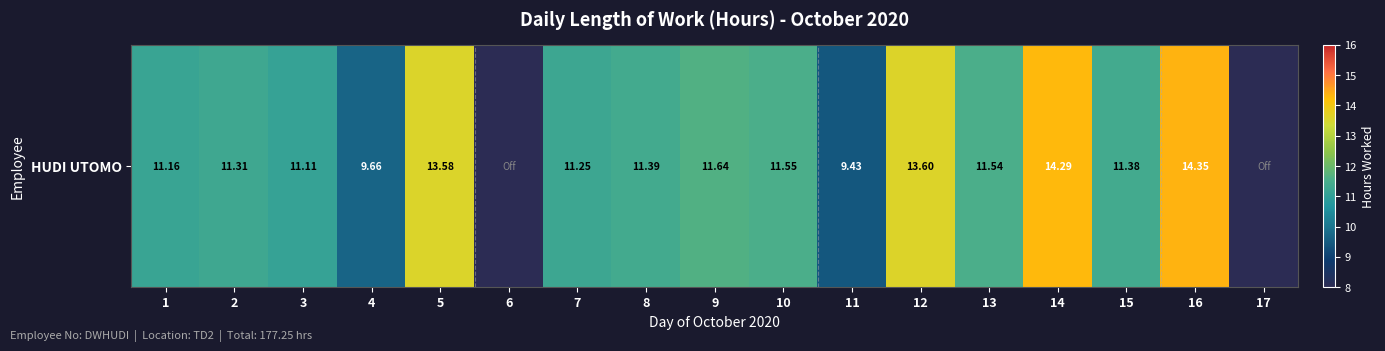

Reading left to right, extract all data points from this chart.

1=11.2	2=11.3	3=11.1	4=9.7	5=13.6	6=0.0	7=11.2	8=11.4	9=11.6	10=11.6	11=9.4	12=13.6	13=11.5	14=14.3	15=11.4	16=14.3	17=0.0